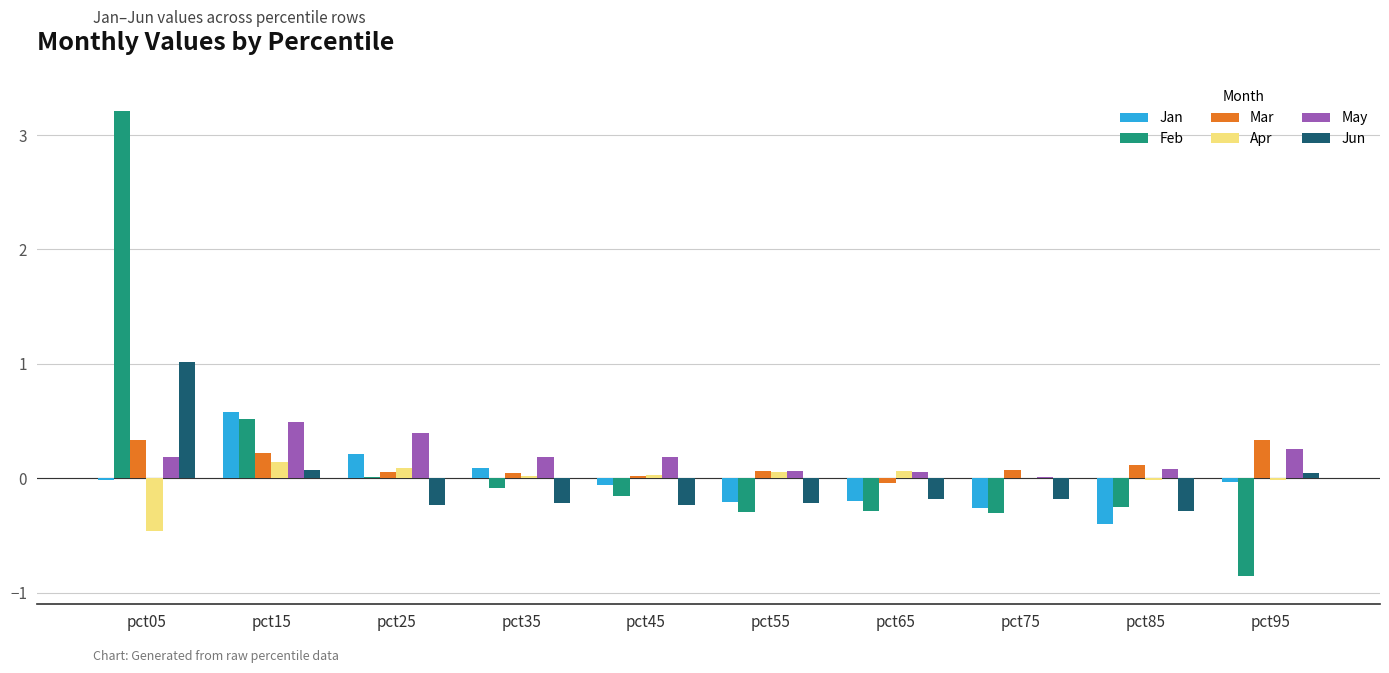

How many data points does each series have?

10